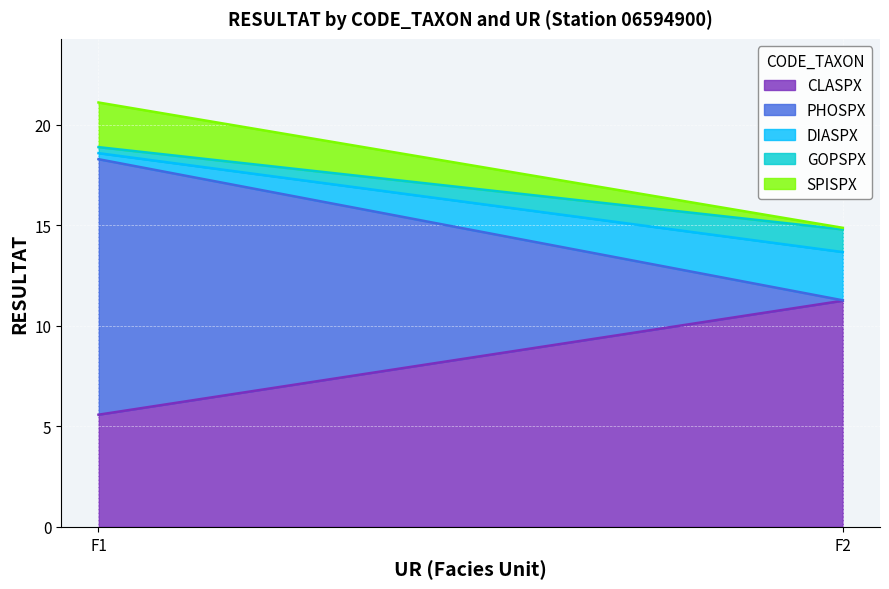

How many distinct data groups are displayed?

5